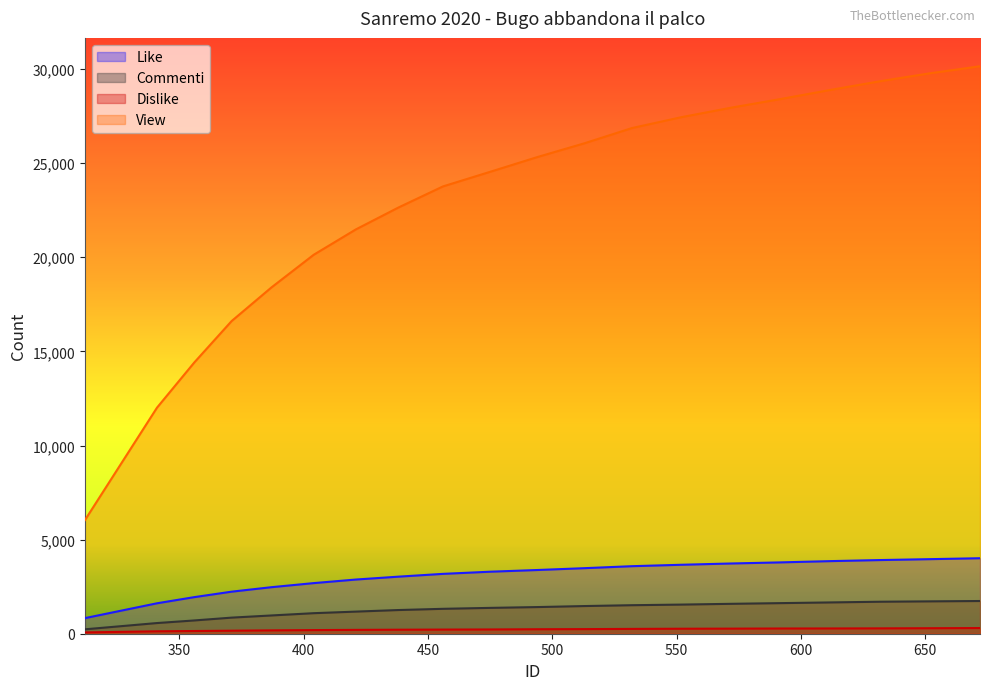

Which series changed the most between 532 and 572?

View